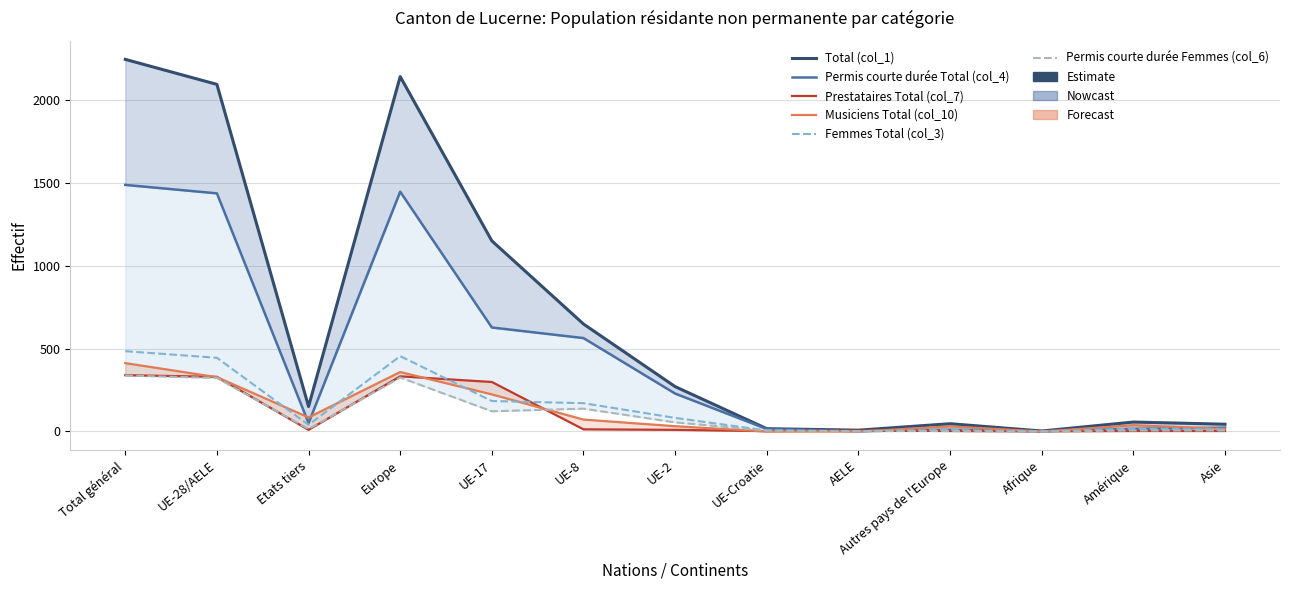

Reading left to right, extract all data points from this chart.

Total (col_1): Total général=2247	UE-28/AELE=2096	Etats tiers=151	Europe=2143	UE-17=1151	UE-8=649	UE-2=271	UE-Croatie=17	AELE=8	Autres pays de l'Europe=47	Afrique=3	Amérique=57	Asie=44
Permis courte durée Total (col_4): Total général=1489	UE-28/AELE=1438	Etats tiers=51	Europe=1448	UE-17=628	UE-8=564	UE-2=229	UE-Croatie=15	AELE=2	Autres pays de l'Europe=10	Afrique=2	Amérique=16	Asie=23
Prestataires Total (col_7): Total général=340	UE-28/AELE=330	Etats tiers=10	Europe=333	UE-17=299	UE-8=13	UE-2=10	UE-Croatie=2	AELE=6	Autres pays de l'Europe=3	Afrique=1	Amérique=3	Asie=3
Musiciens Total (col_10): Total général=413	UE-28/AELE=328	Etats tiers=85	Europe=359	UE-17=224	UE-8=72	UE-2=32	UE-Croatie=0	AELE=0	Autres pays de l'Europe=31	Afrique=0	Amérique=38	Asie=16
Femmes Total (col_3): Total général=485	UE-28/AELE=445	Etats tiers=40	Europe=455	UE-17=184	UE-8=171	UE-2=82	UE-Croatie=6	AELE=2	Autres pays de l'Europe=10	Afrique=0	Amérique=17	Asie=13
Permis courte durée Femmes (col_6): Total général=338	UE-28/AELE=323	Etats tiers=15	Europe=326	UE-17=122	UE-8=138	UE-2=55	UE-Croatie=6	AELE=2	Autres pays de l'Europe=3	Afrique=0	Amérique=6	Asie=6